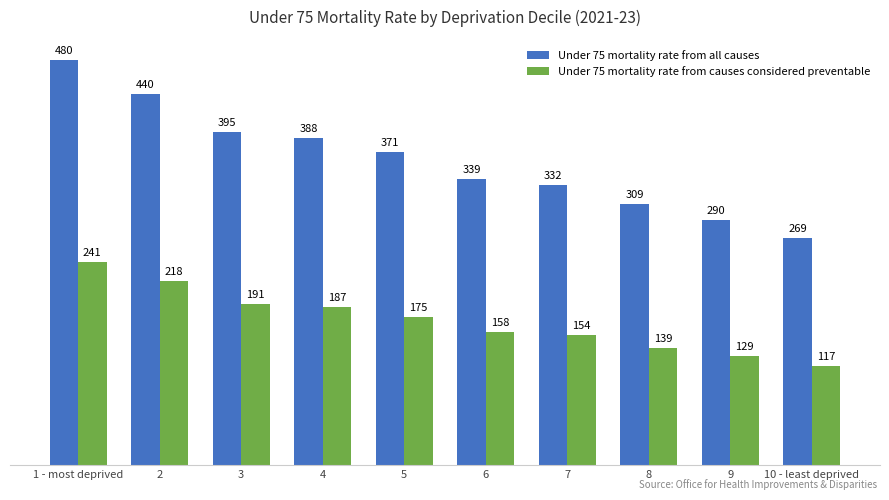

What is the label of the 6th bar from the left?

6